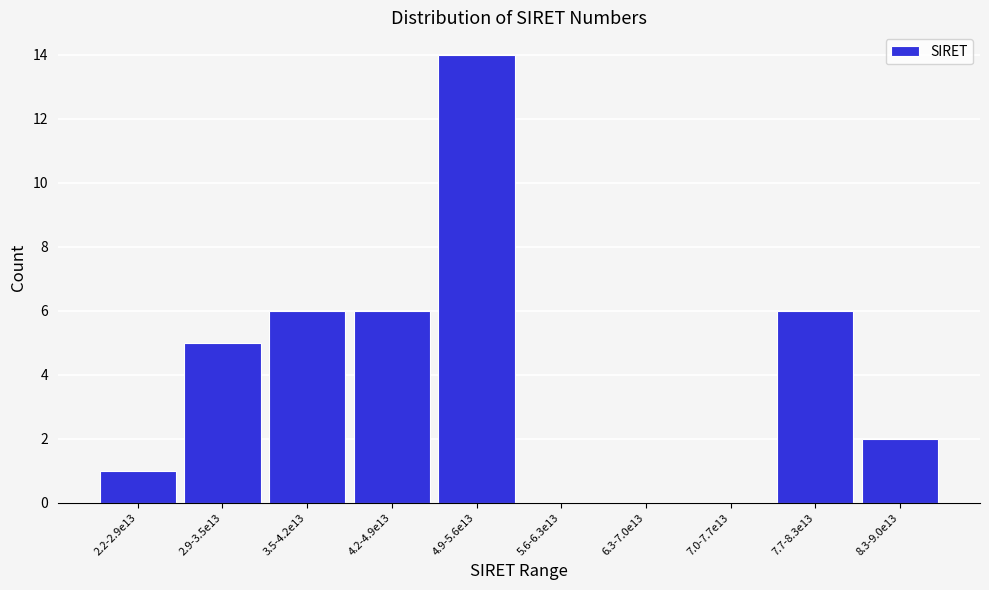

Reading left to right, what are all the values shown in this chart?

2.2-2.9e13=1	2.9-3.5e13=5	3.5-4.2e13=6	4.2-4.9e13=6	4.9-5.6e13=14	5.6-6.3e13=0	6.3-7.0e13=0	7.0-7.7e13=0	7.7-8.3e13=6	8.3-9.0e13=2